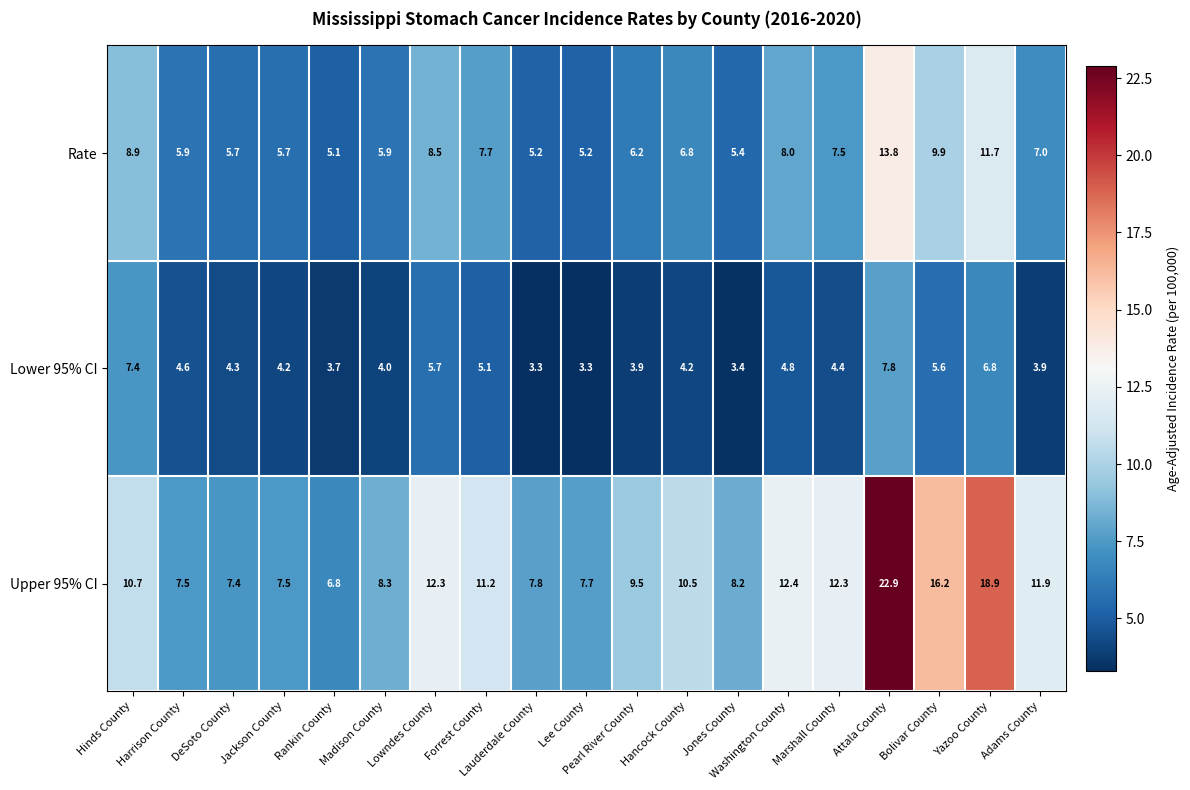

The Upper 95% CI series shows 10.5 at Hancock County. True or false?

True